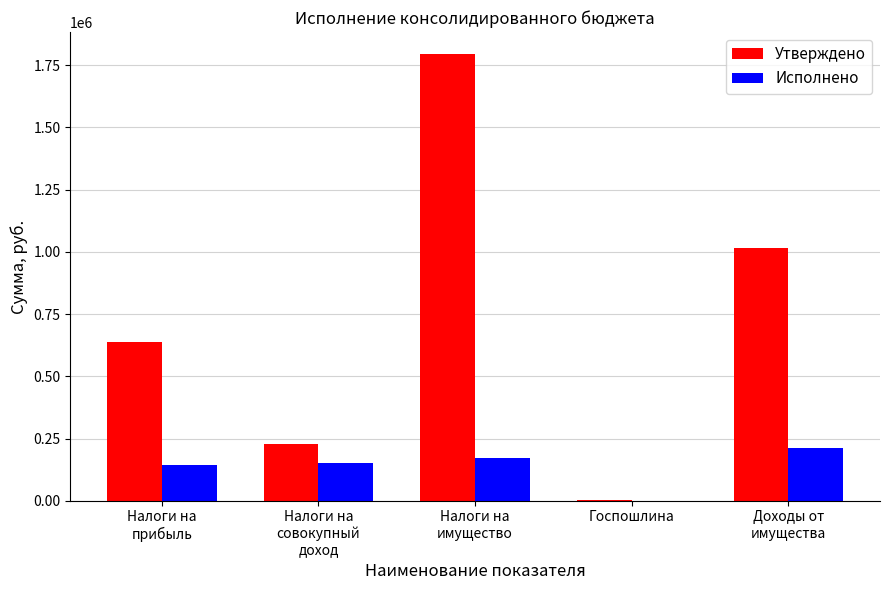

What is the sum of all Утверждено values?

3675900.0